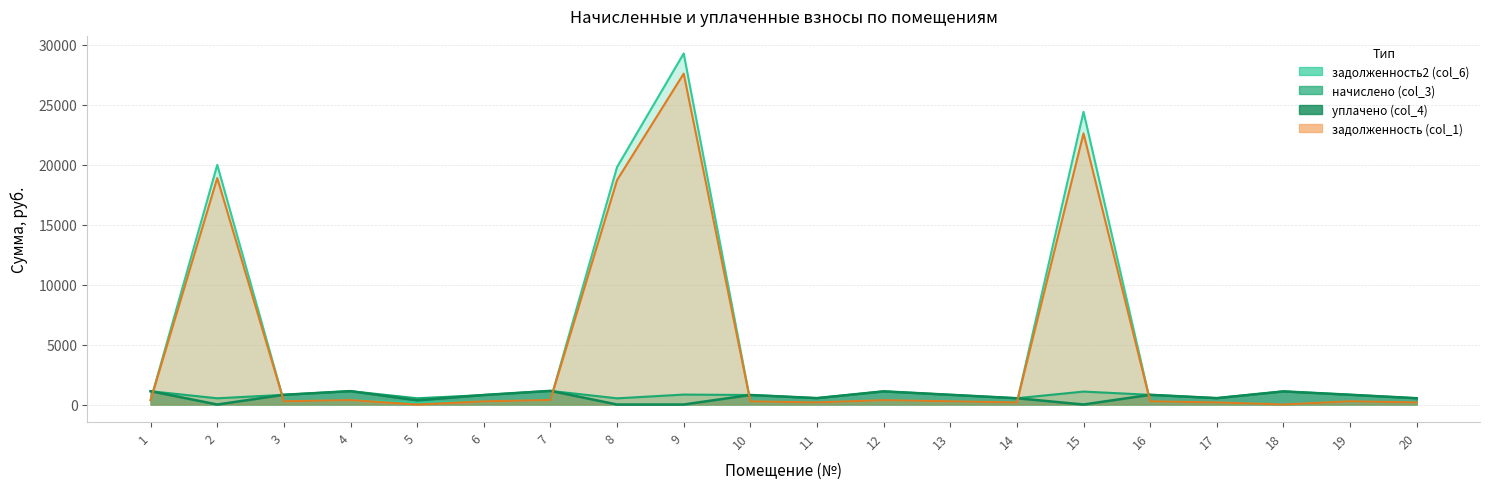

List the labels in order of задолженность (col_1) value, smallest first.

5, 18, 14, 20, 11, 17, 6, 10, 16, 3, 13, 19, 12, 1, 4, 7, 8, 2, 15, 9